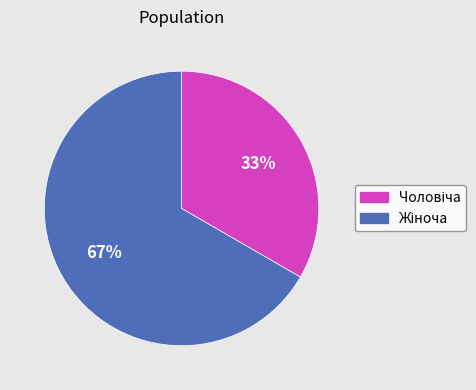

Is there any slice that represents more than half of the pie?

Yes